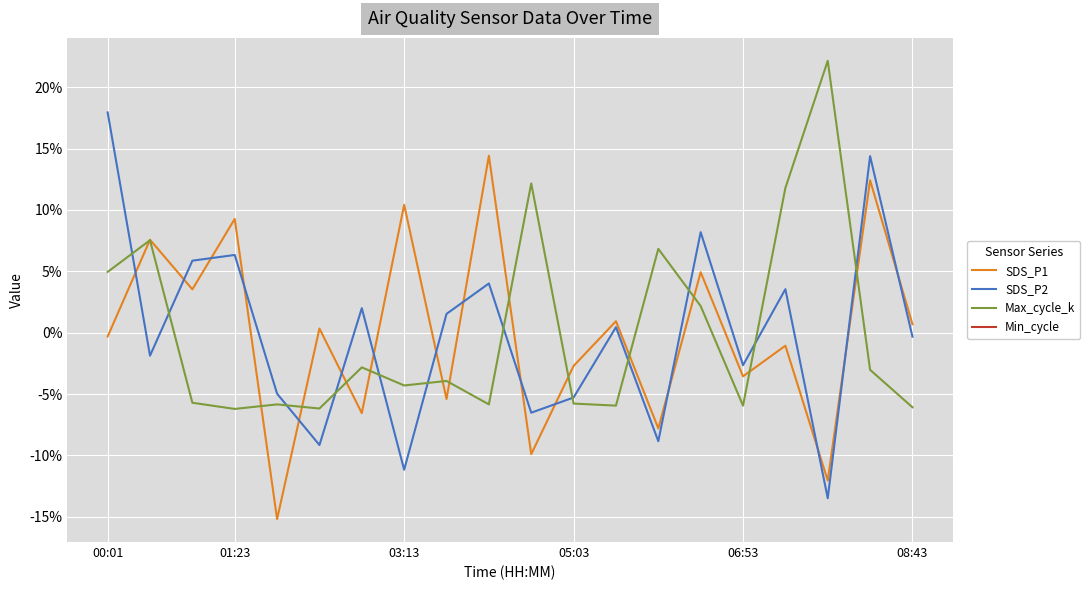

Does the chart display data point markers on the line(s)?

No